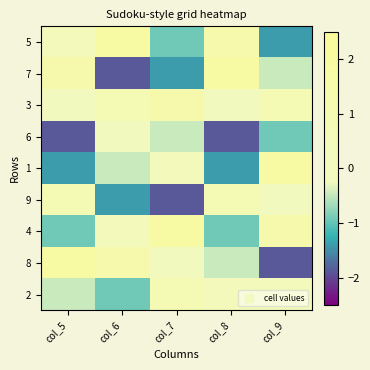

At which category does the chart reach its minimum across all series?

col_6